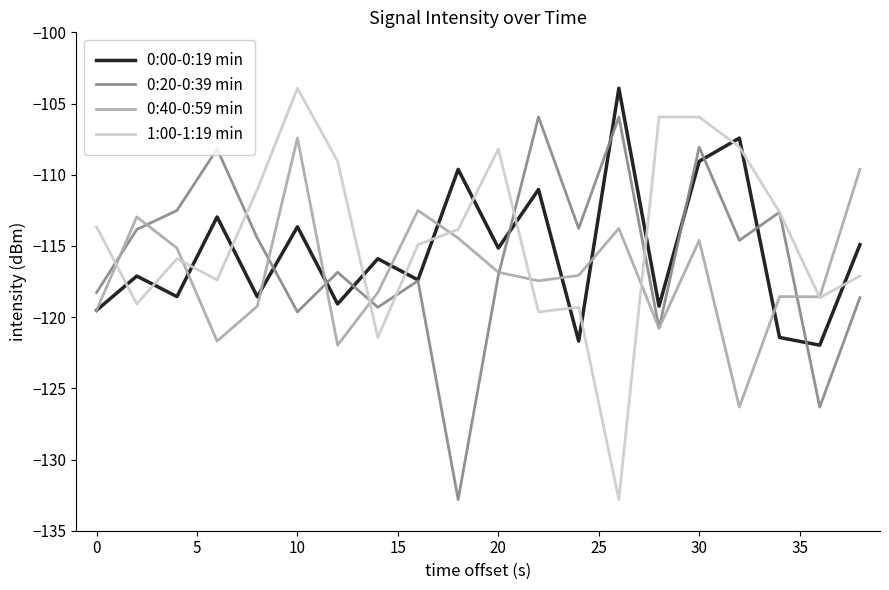

Is this an area chart (filled region under the line)?

No